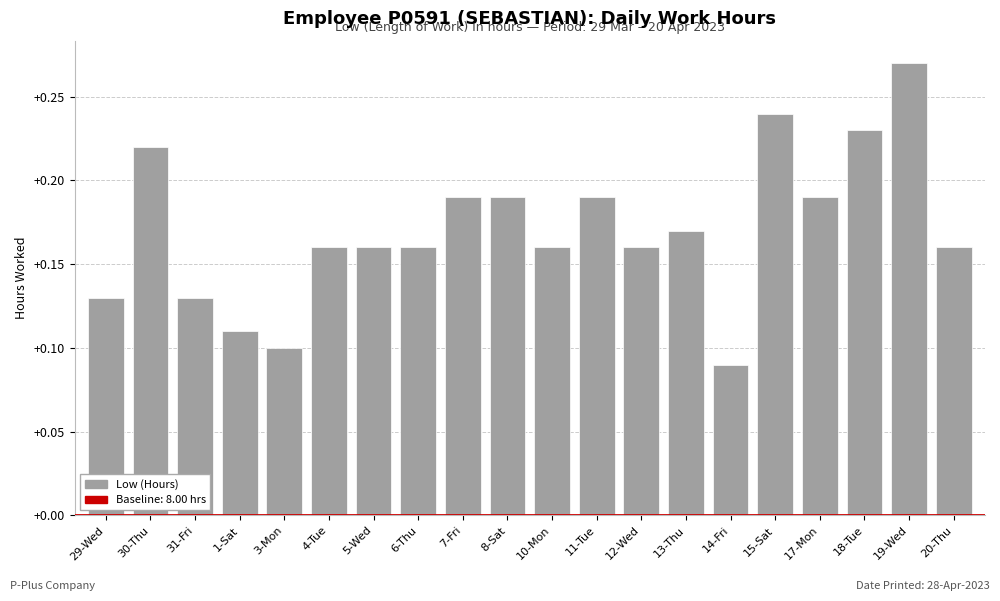

True or false: the data shows 0.1 at 20-Thu.

False